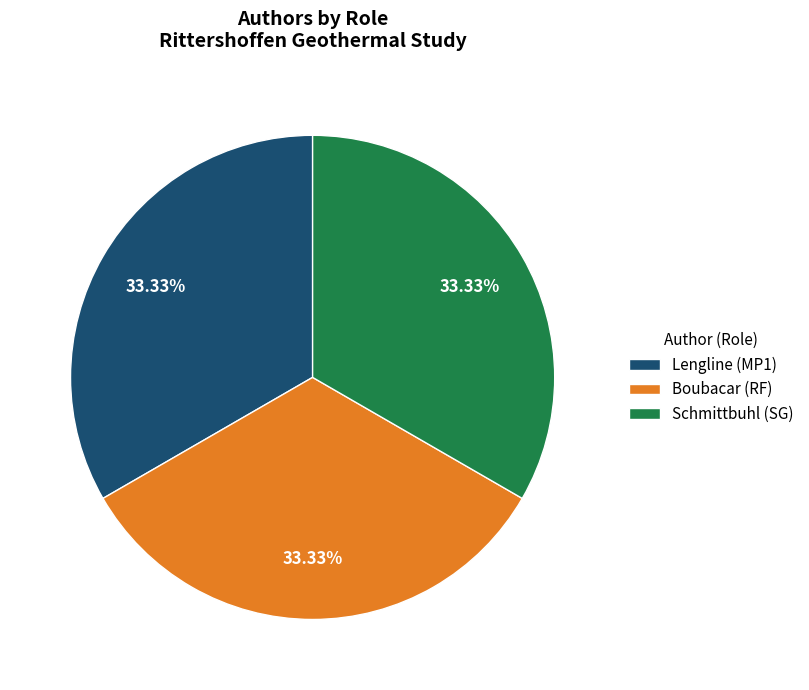

Combined, do Boubacar (RF) and Schmittbuhl (SG) account for over 50%?

Yes